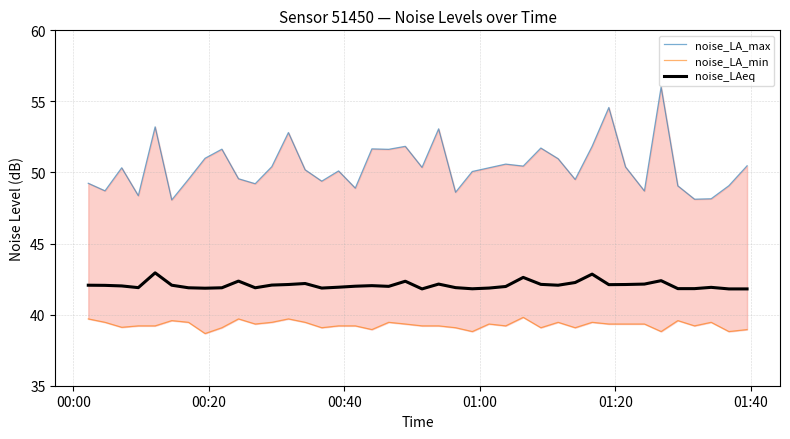

What is the lowest value of the noise_LAeq series?

41.8